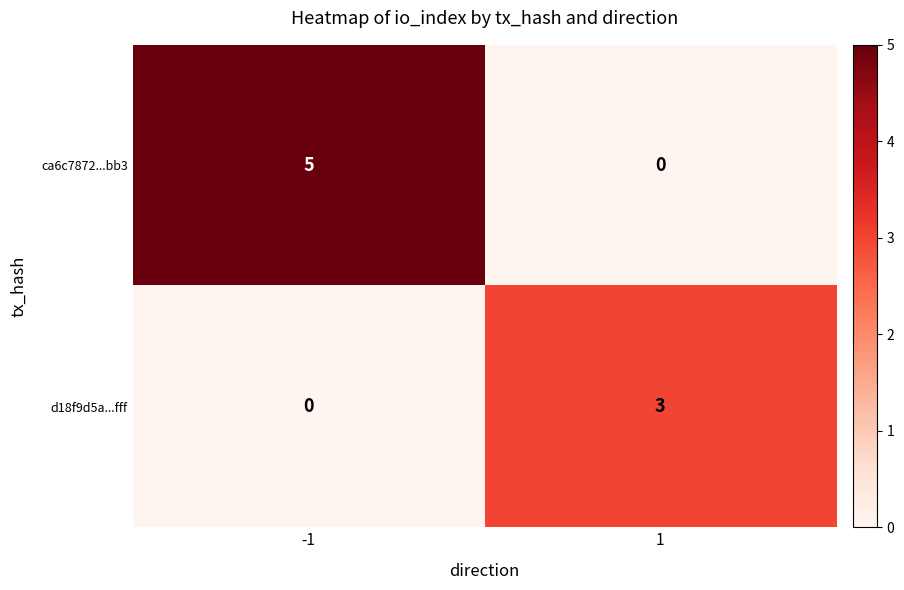

Which series changed the most between -1 and 1?

ca6c7872...bb3